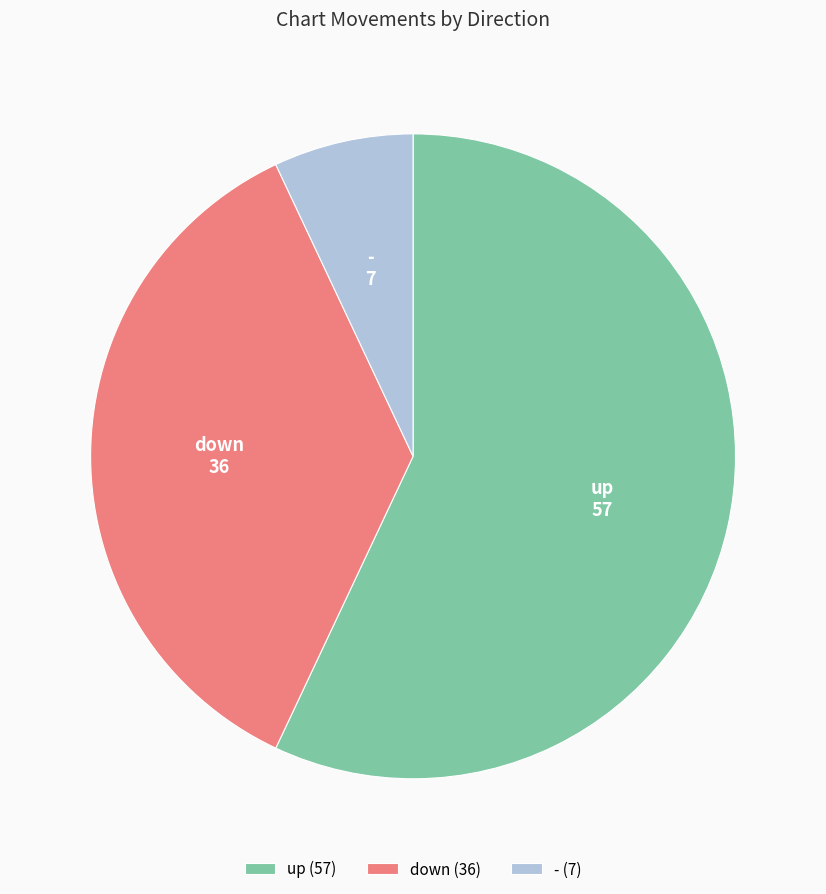

Do up and down together represent more than half of the pie?

Yes